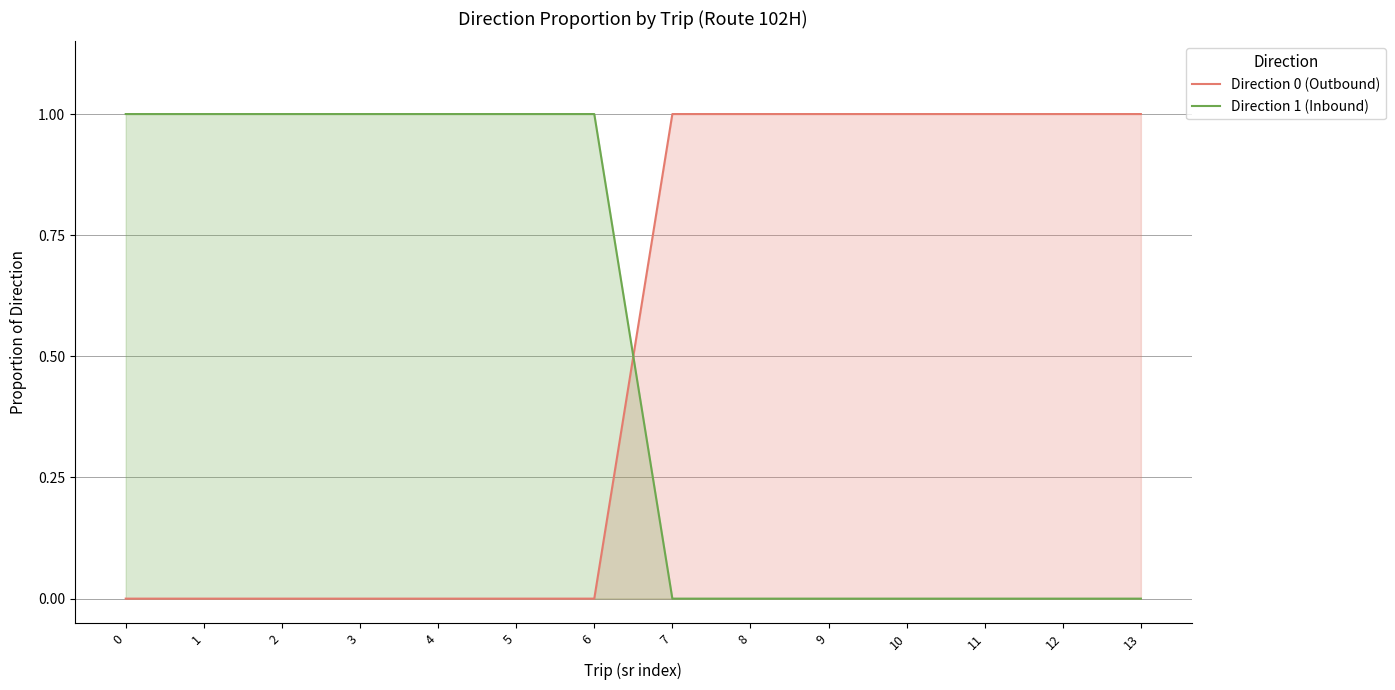

Reading right to left, transcribe all the data shown in this chart.

Direction 0 (Outbound): 13=1	12=1	11=1	10=1	9=1	8=1	7=1	6=0	5=0	4=0	3=0	2=0	1=0	0=0
Direction 1 (Inbound): 13=0	12=0	11=0	10=0	9=0	8=0	7=0	6=1	5=1	4=1	3=1	2=1	1=1	0=1